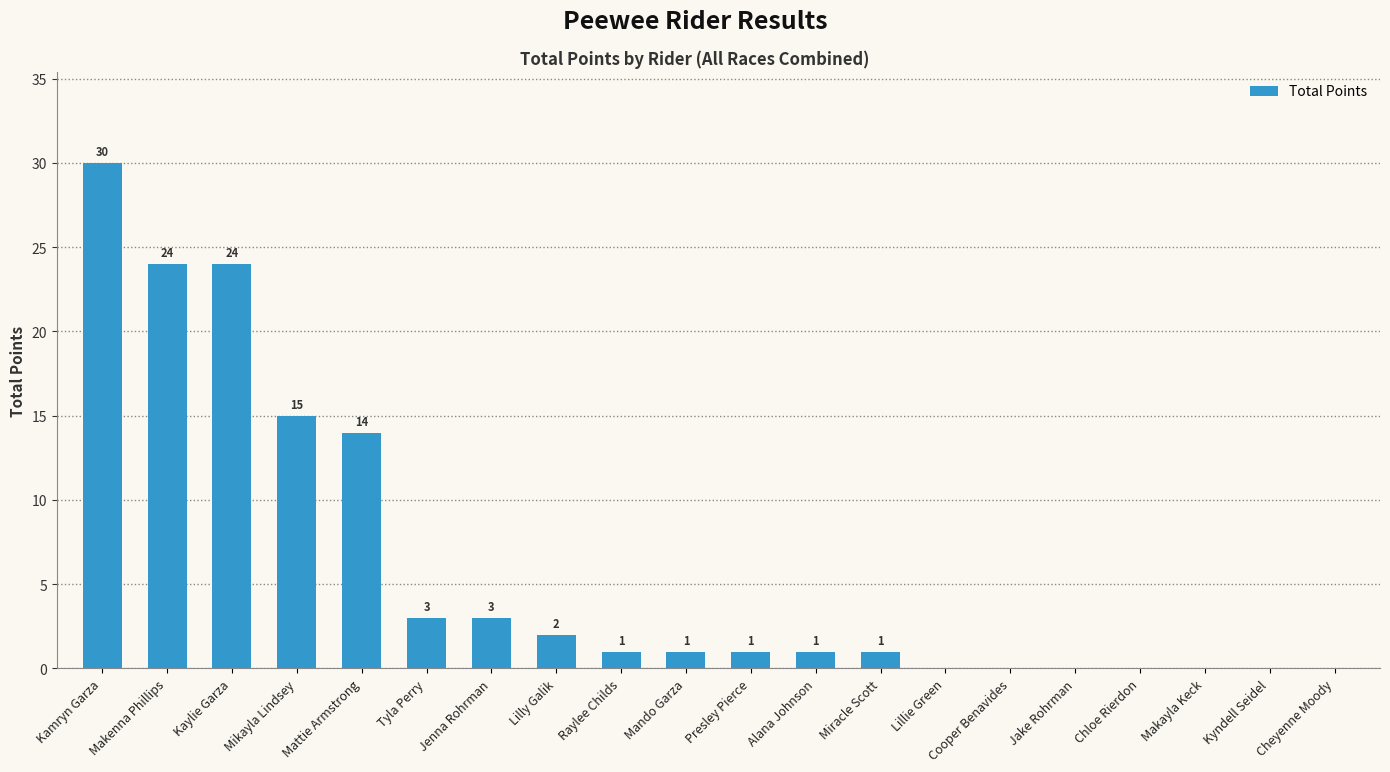

Are the bars horizontal?

No